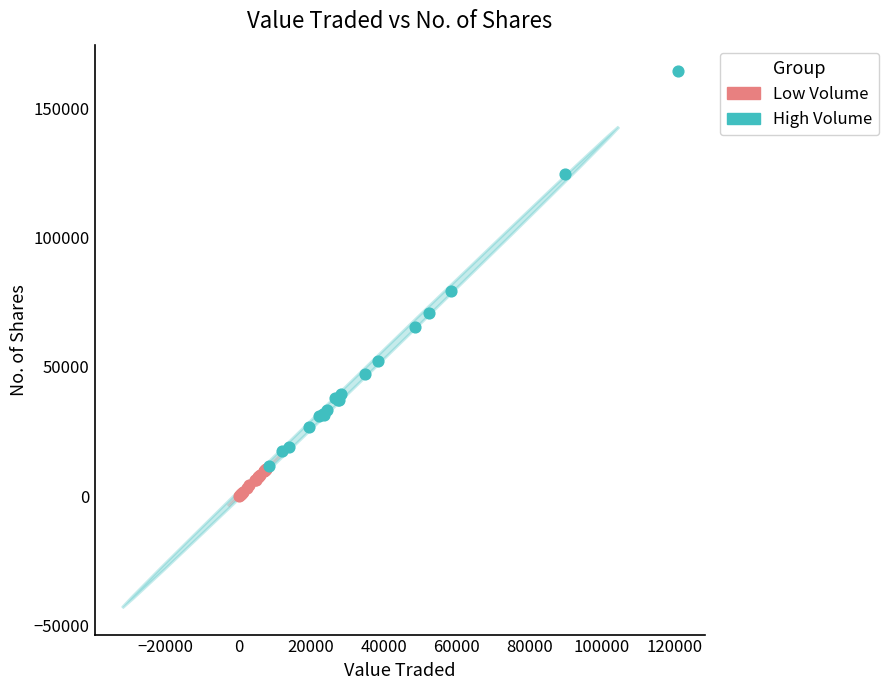

Which series contains the lowest Y value?

Low Volume